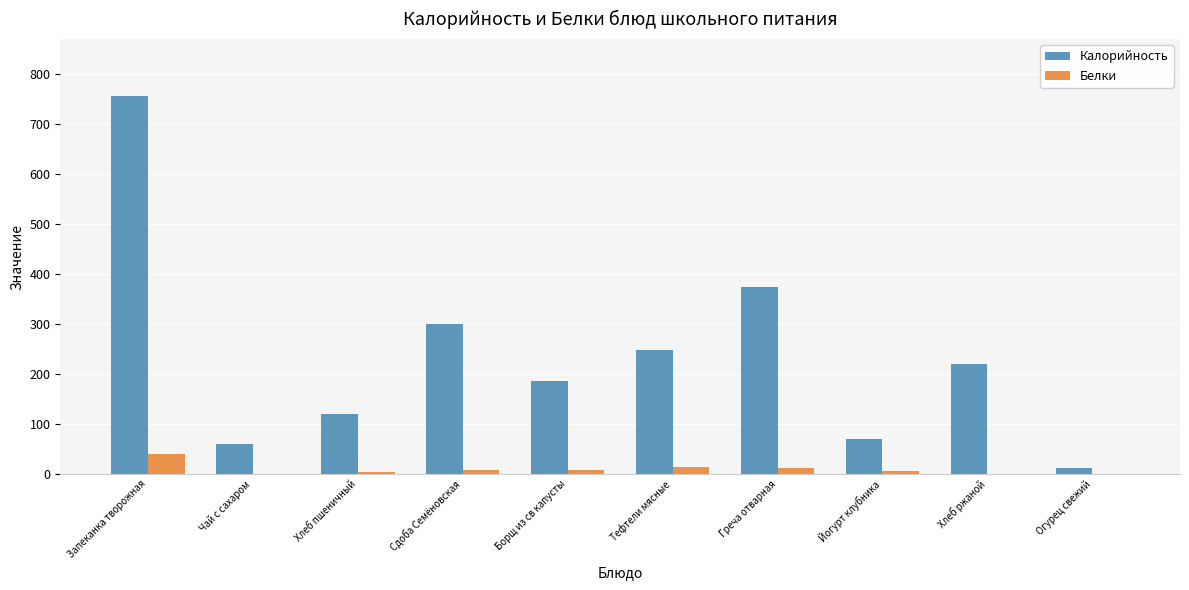

Which category has the highest value in the Калорийность series?

Запеканка творожная